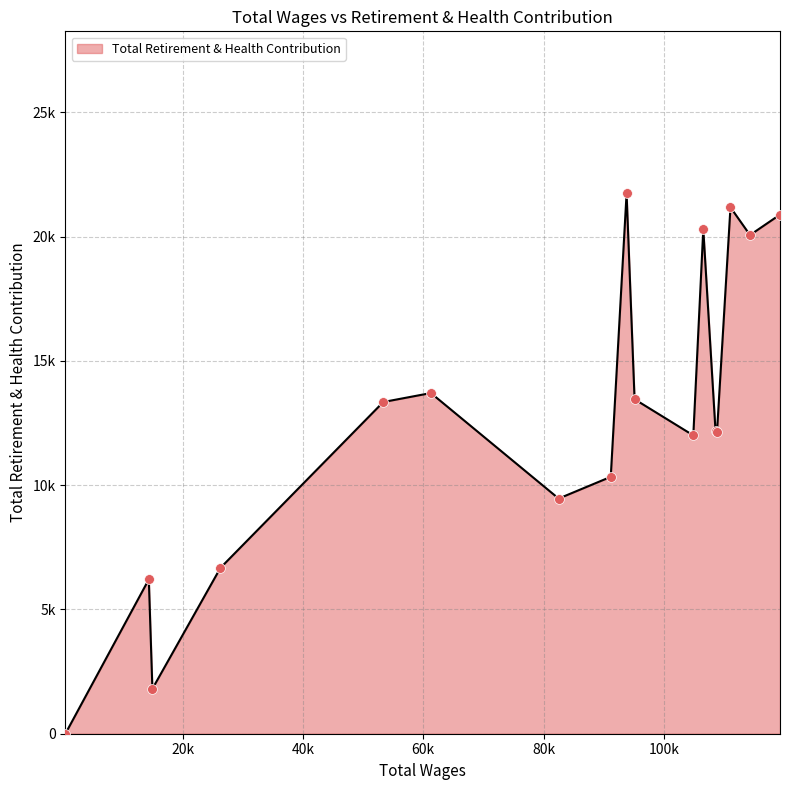

Is this an area chart (filled region under the line)?

Yes